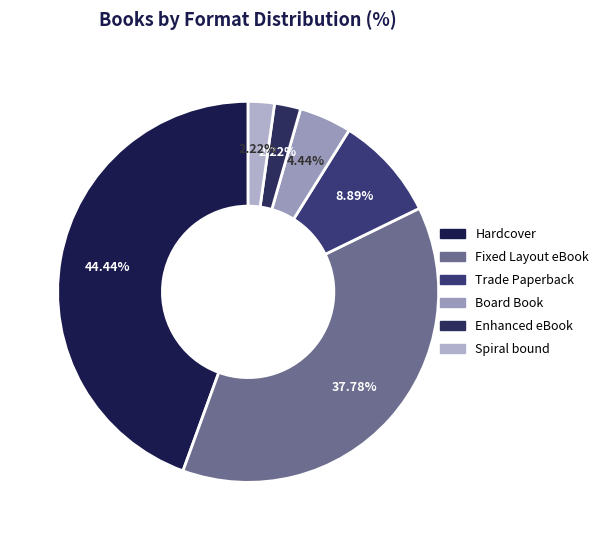

To the nearest percent, what is the difference between the largest and smallest slice percentages?

42%